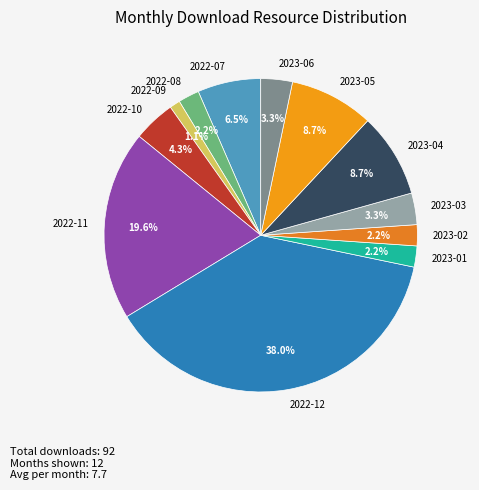

Does 2023-03 account for over 50% of the chart?

No